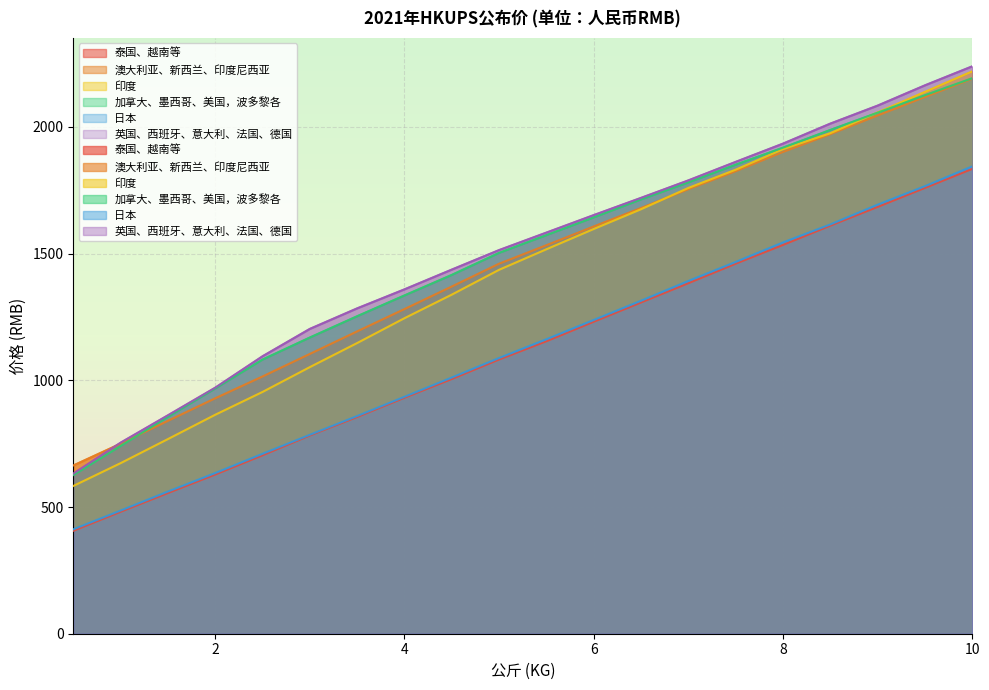

Rank the series at 4 from lowest to highest value.

泰国、越南等, 日本, 印度, 澳大利亚、新西兰、印度尼西亚, 加拿大、墨西哥、美国，波多黎各, 英国、西班牙、意大利、法国、德国